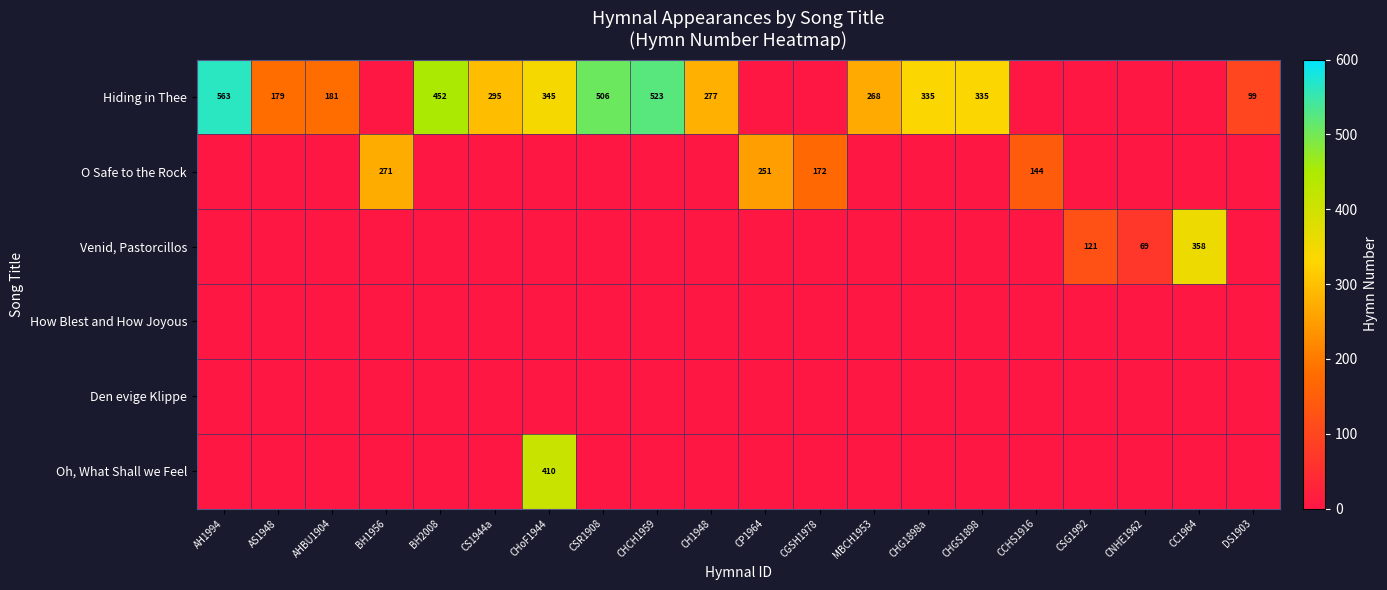

What is the greatest value displayed?

563